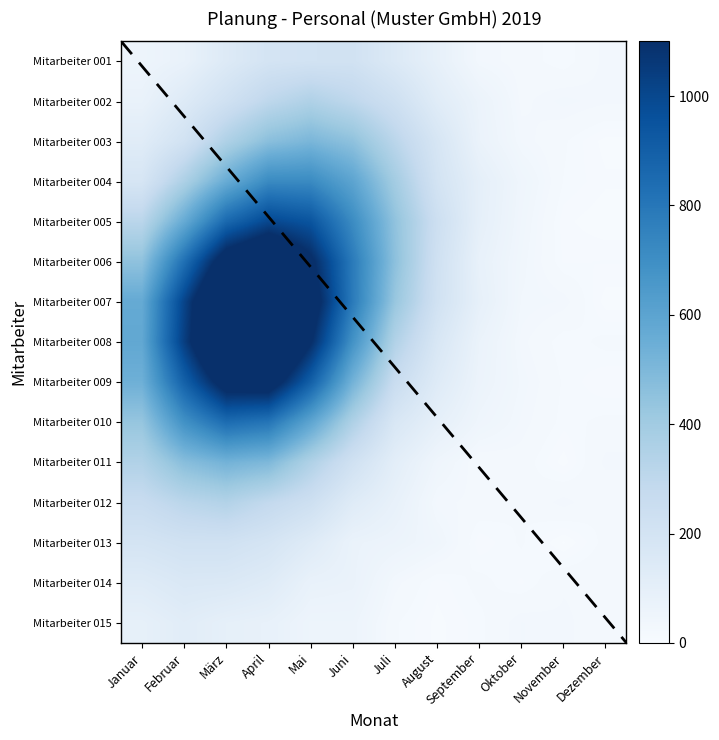

Which has a higher value, November or Februar?

Februar